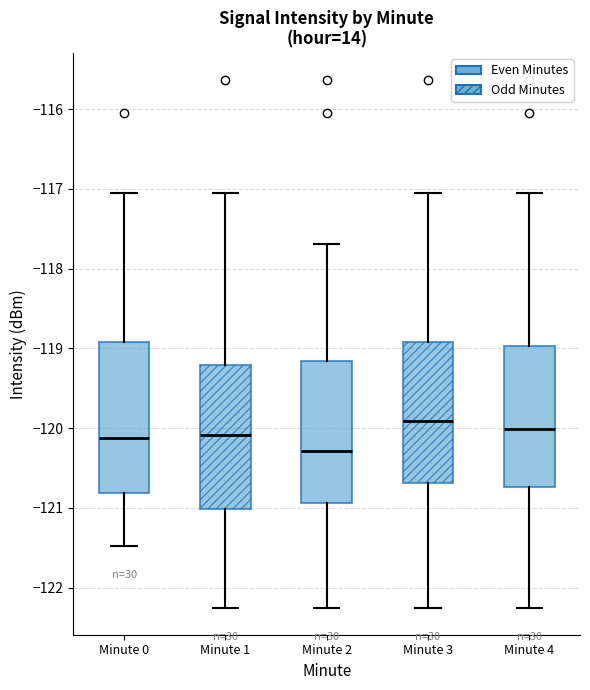

Reading left to right, transcribe this box plot: for each box, give where its median line is, the range the box spans, and where its two whiskers end, as read against the y-axis. The values are not printed on the chart, so give them approximately, as read against the axis.

Minute 0: median -120.1, box -120.8 to -118.9, whiskers -121.5 to -117.0
Minute 1: median -120.1, box -121.0 to -119.2, whiskers -122.3 to -117.0
Minute 2: median -120.3, box -120.9 to -119.2, whiskers -122.3 to -117.7
Minute 3: median -119.9, box -120.7 to -118.9, whiskers -122.3 to -117.0
Minute 4: median -120.0, box -120.7 to -119.0, whiskers -122.3 to -117.0